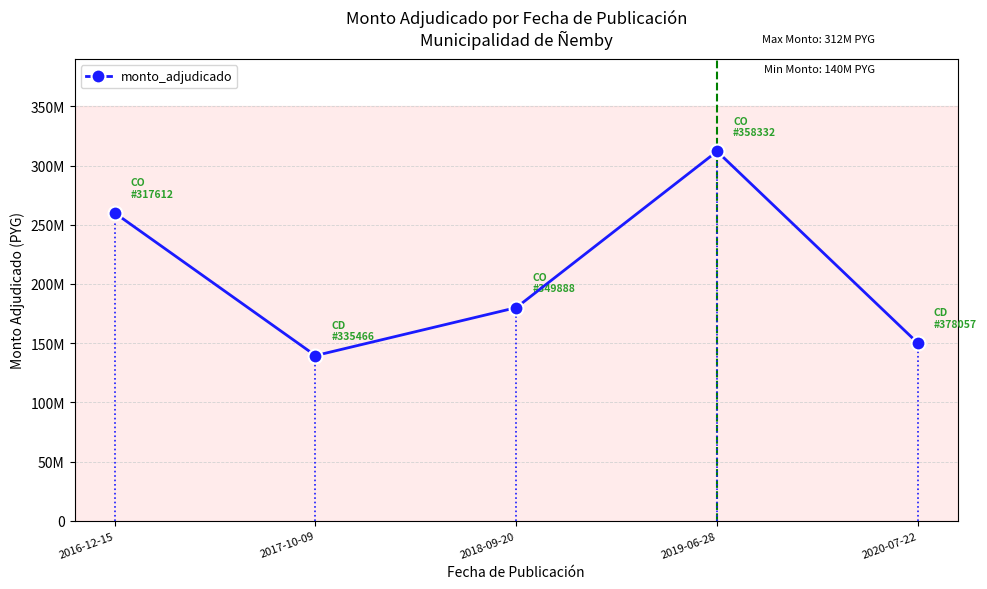

What position from the right is 2018-09-20?

3